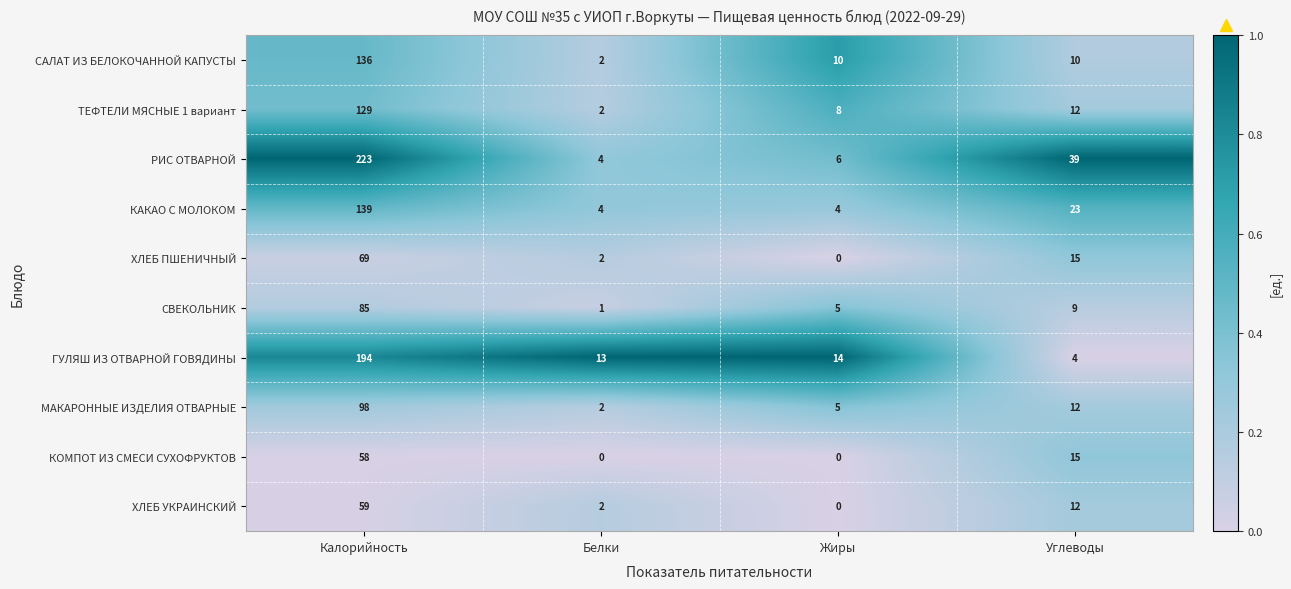

What is the average value of the ТЕФТЕЛИ МЯСНЫЕ 1 вариант series?

38